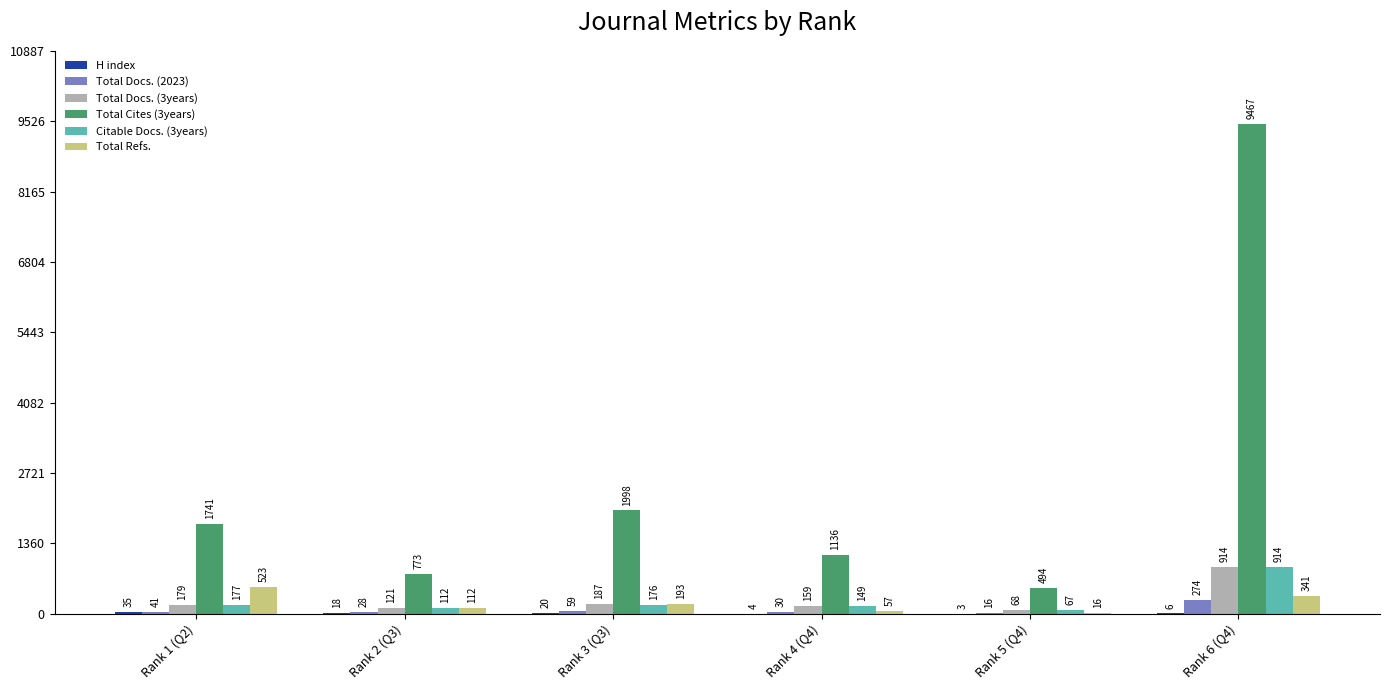

Which series changed the most between Rank 2 (Q3) and Rank 4 (Q4)?

Total Cites (3years)